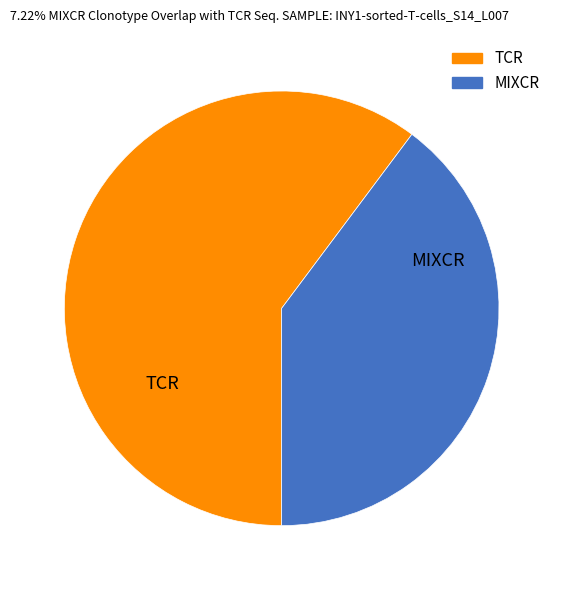

Does any single category account for the majority?

Yes